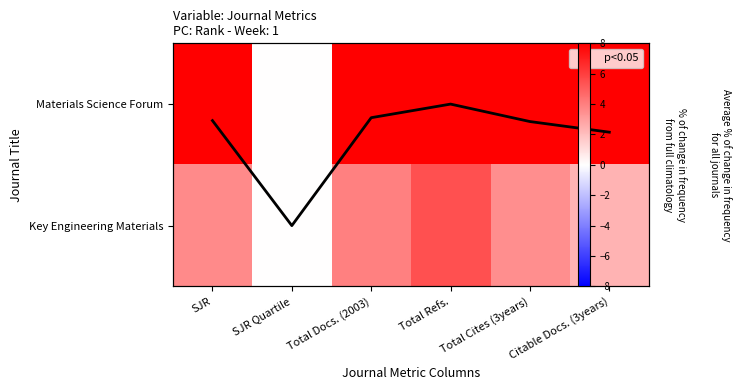

Rank the series by their maximum value, from lowest to highest.

Average, Key Engineering Materials, Materials Science Forum